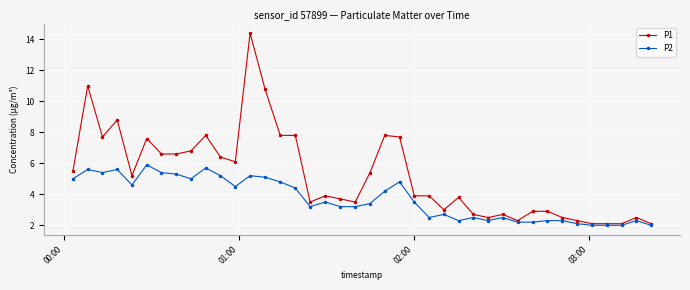

Does the chart display data point markers on the line(s)?

Yes